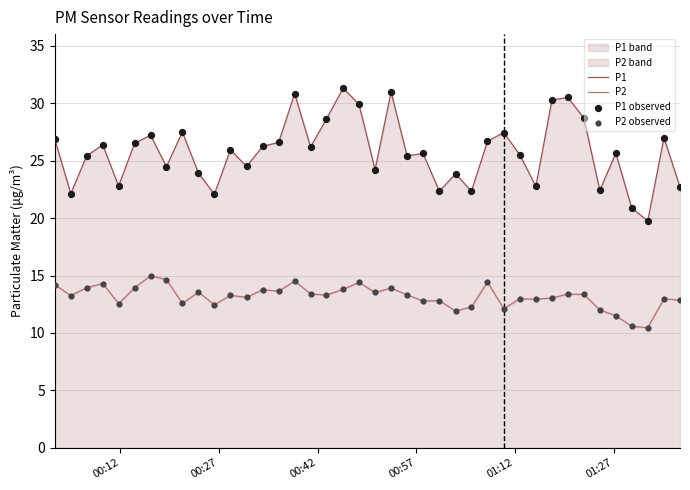

Which series has the widest spread of Y values?

P1